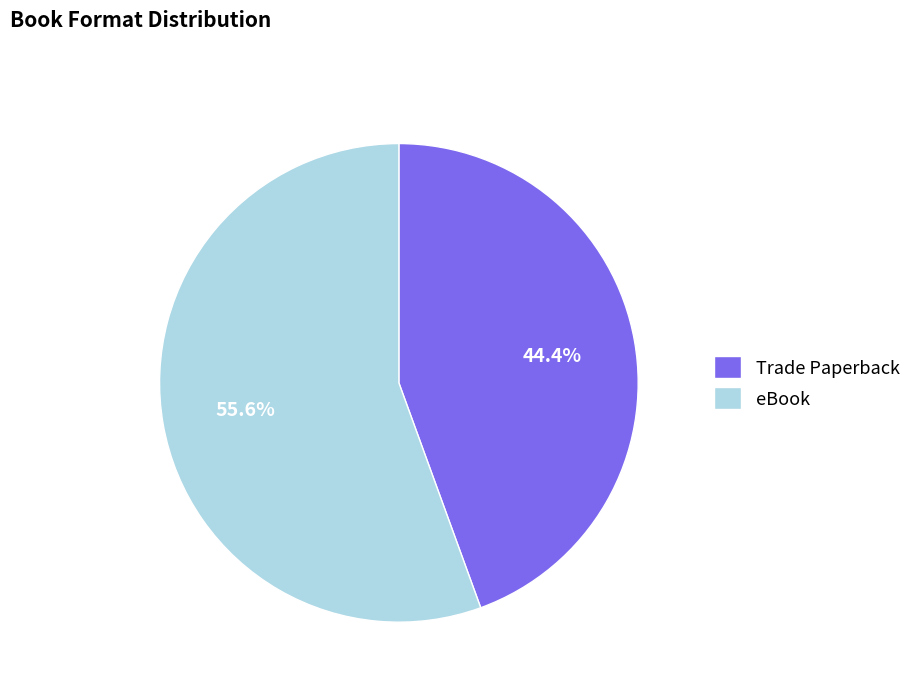

Does eBook account for over 50% of the chart?

Yes